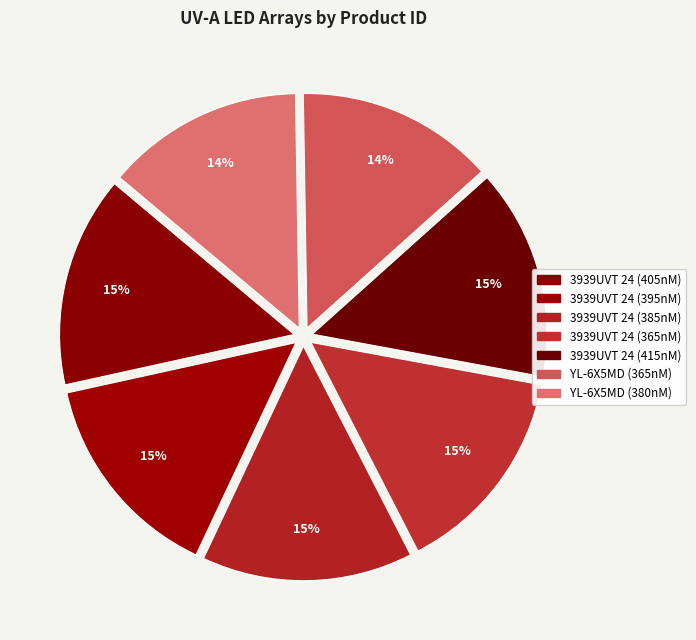

Does 3939UVT 24 (405nM) represent more than half of the total?

No